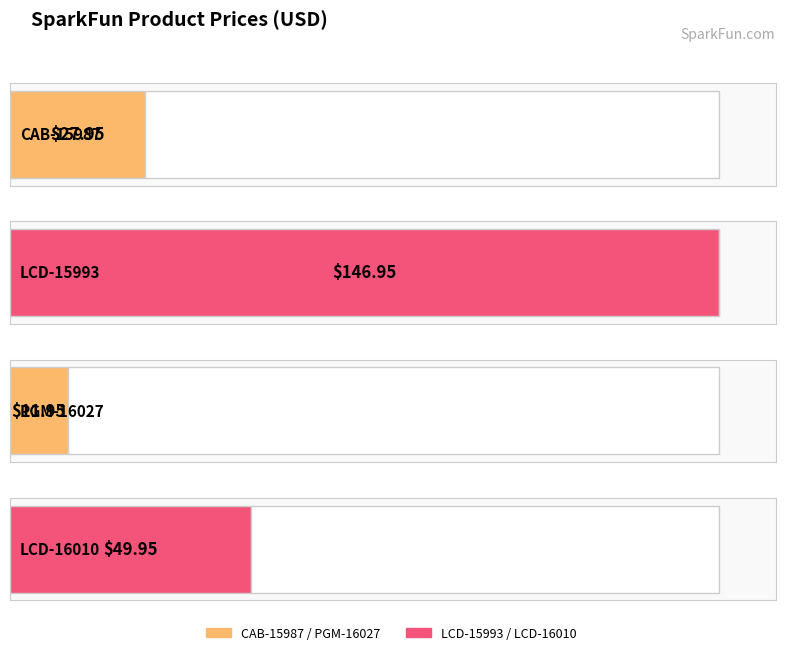

What is the change in value from CAB-15987 to PGM-16027?

-16.0